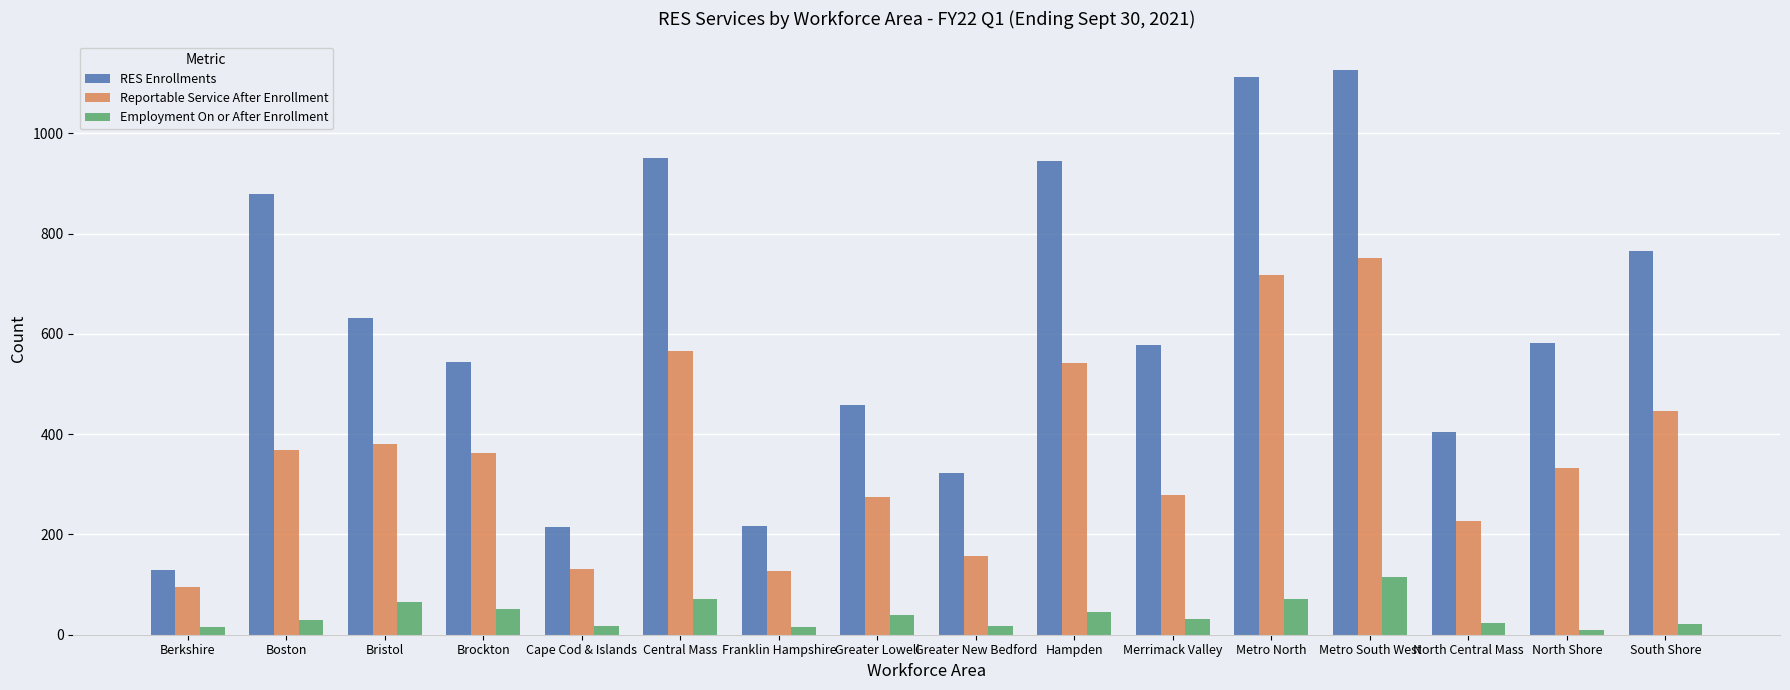

At how many categories does at least one series exceed 980?

2